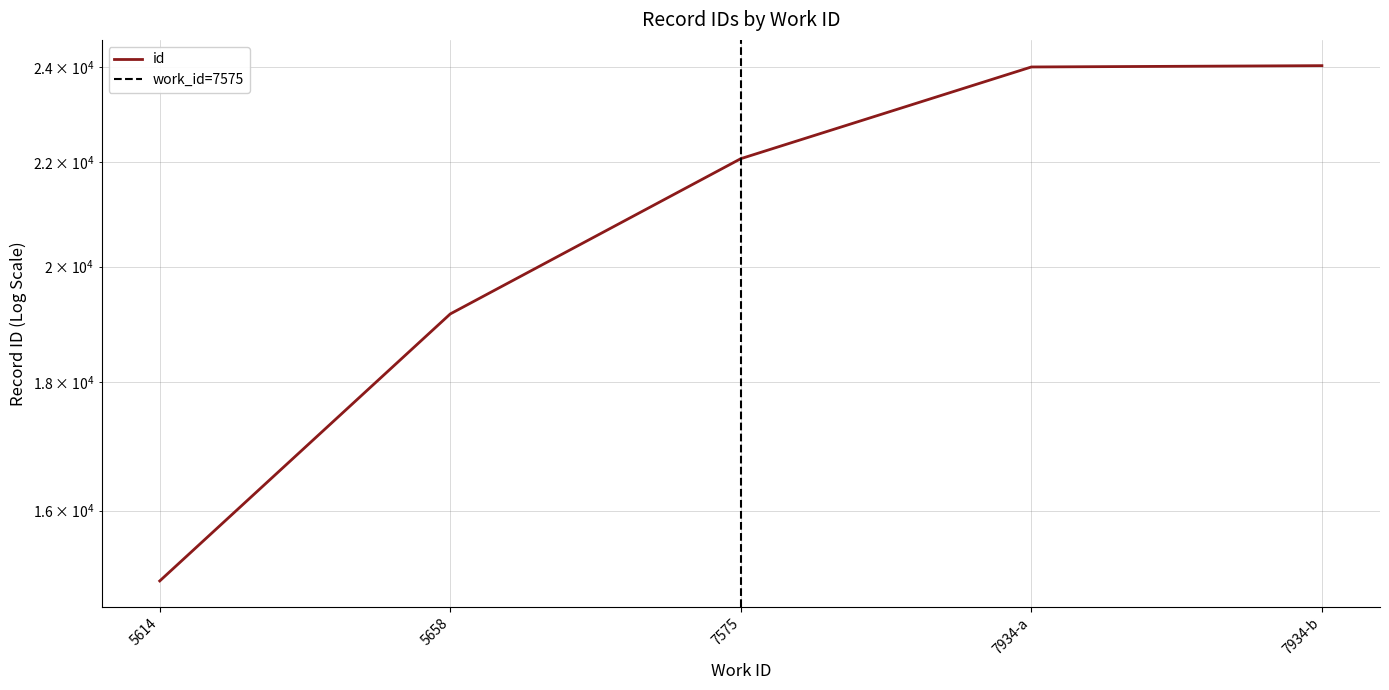

Between 7575 and 5614, which is larger?

7575